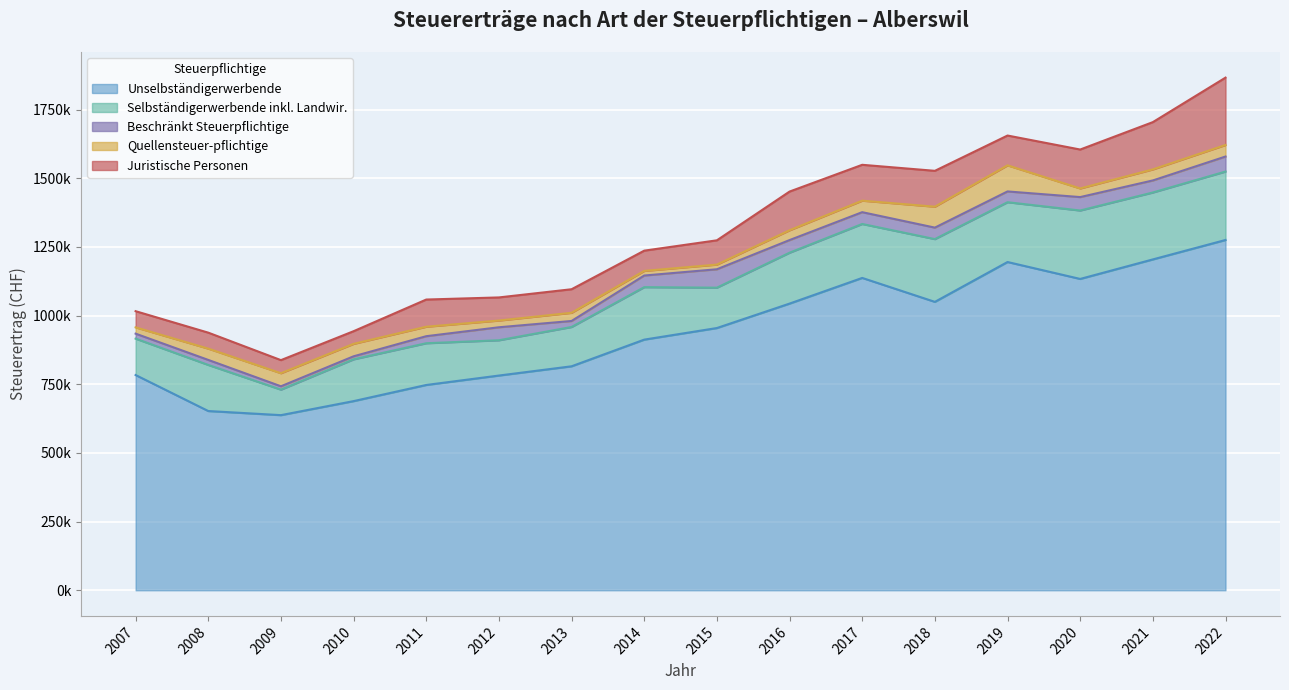

True or false: Quellensteuer­pflichtige and Unselbständigerwerbende cross at least once.

False